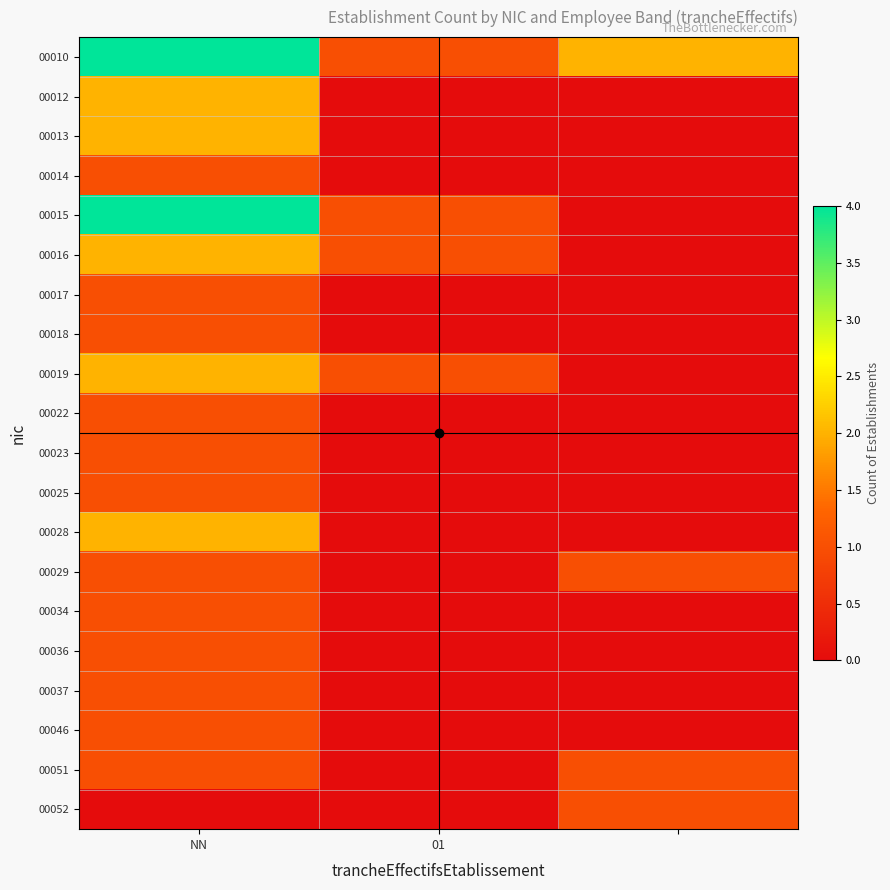

At which category is the sum across all series the highest?

NN